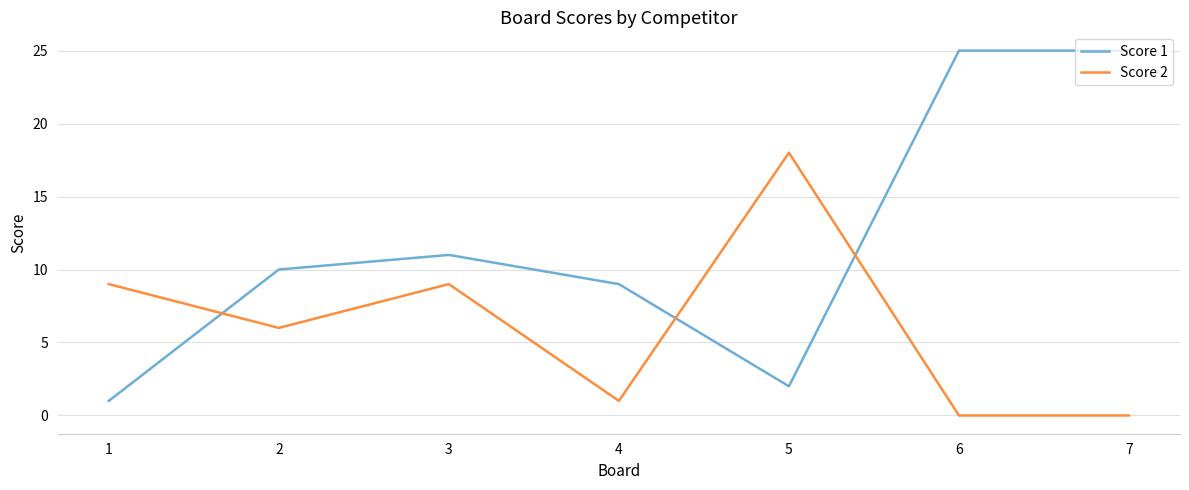

Reading left to right, list all the values displayed in this chart.

Score 1: 1	10	11	9	2	25	25
Score 2: 9	6	9	1	18	0	0